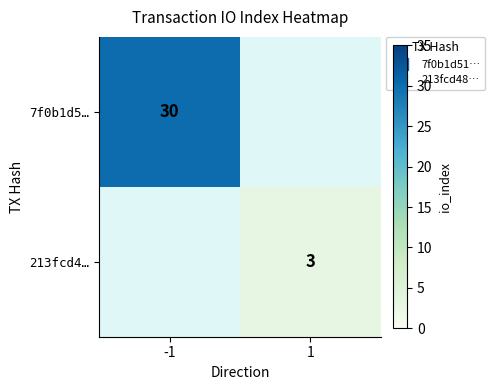

How many values in 213fcd4… are above zero?

1